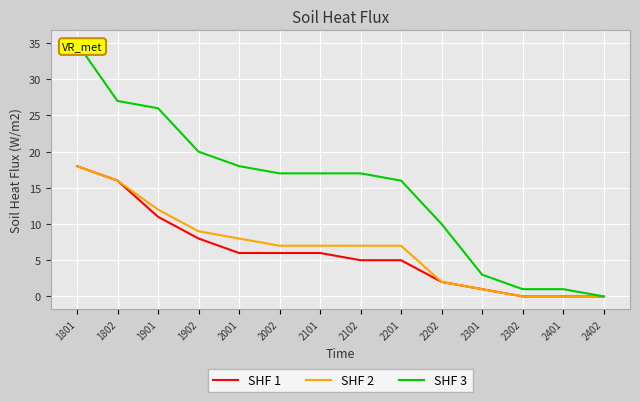

True or false: SHF 1 and SHF 3 intersect in this chart.

False